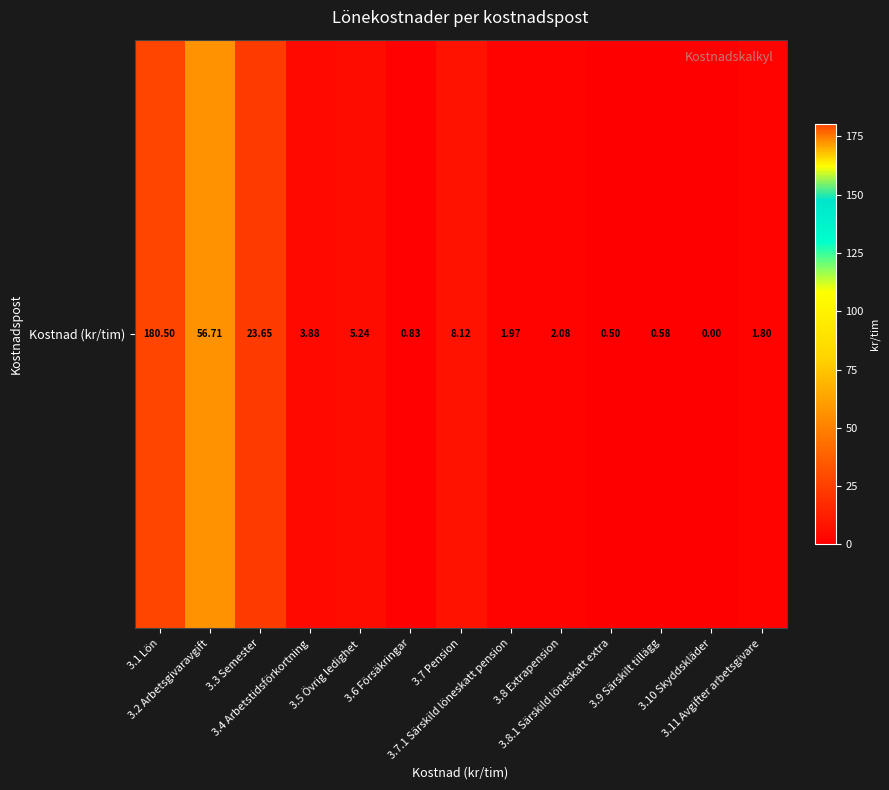

Rank the categories by value from highest to lowest.

3.1 Lön, 3.2 Arbetsgivaravgift, 3.3 Semester, 3.7 Pension, 3.5 Övrig ledighet, 3.4 Arbetstidsförkortning, 3.8 Extrapension, 3.7.1 Särskild löneskatt pension, 3.11 Avgifter arbetsgivare, 3.6 Försäkringar, 3.9 Särskilt tillägg, 3.8.1 Särskild löneskatt extra, 3.10 Skyddskläder